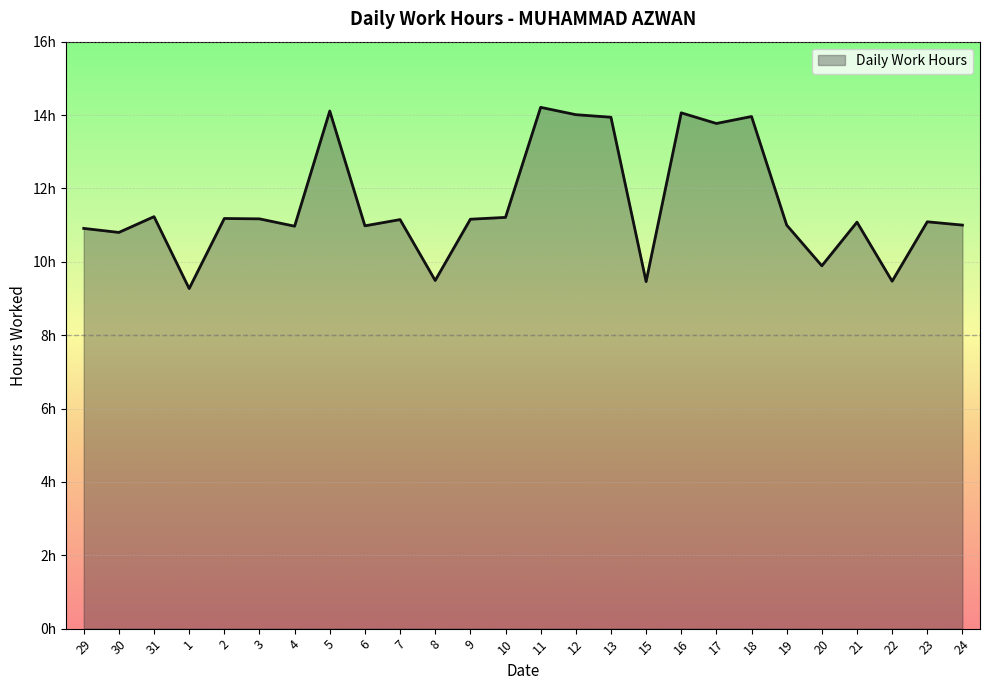

True or false: the data has more than 0 interior local peaks.

True